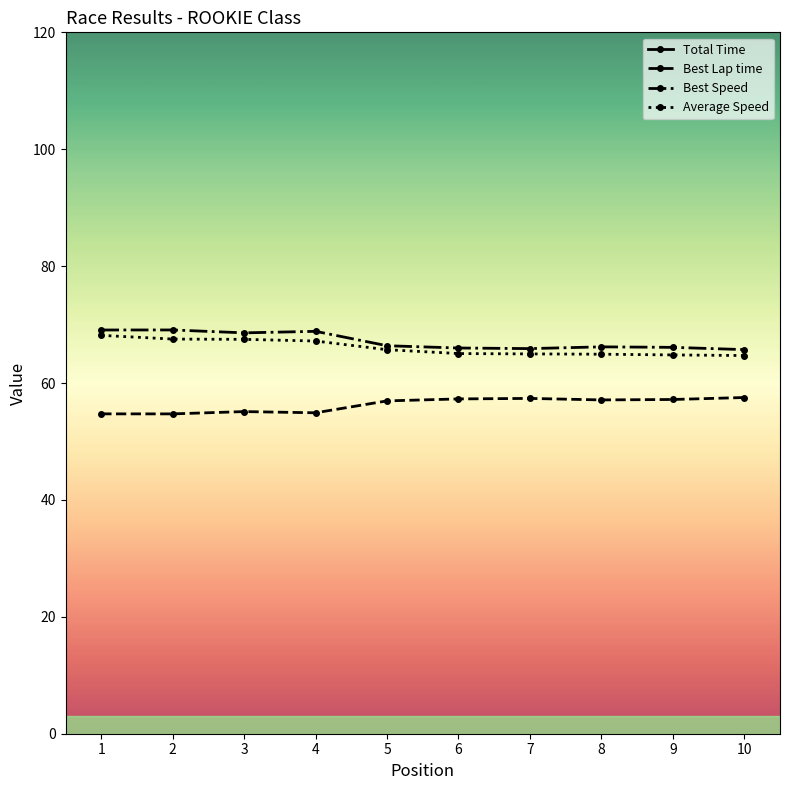

At which category does Best Speed reach its first local valley?

3